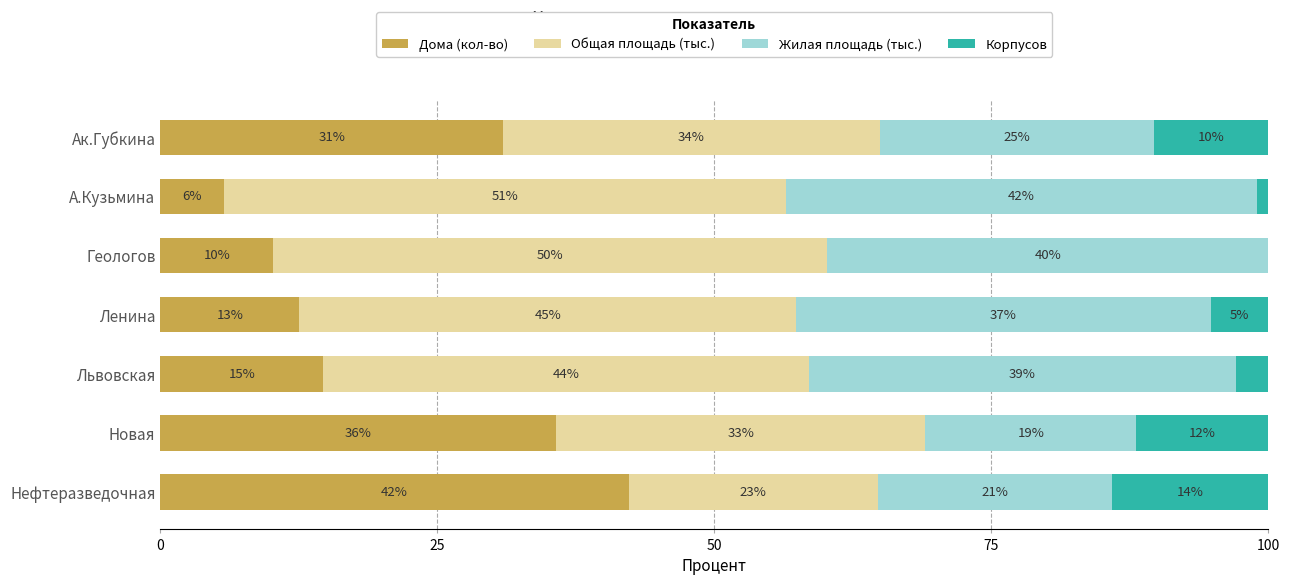

Rank the series by their average value, from lowest to highest.

Корпусов, Дома (кол-во), Жилая площадь (тыс.), Общая площадь (тыс.)